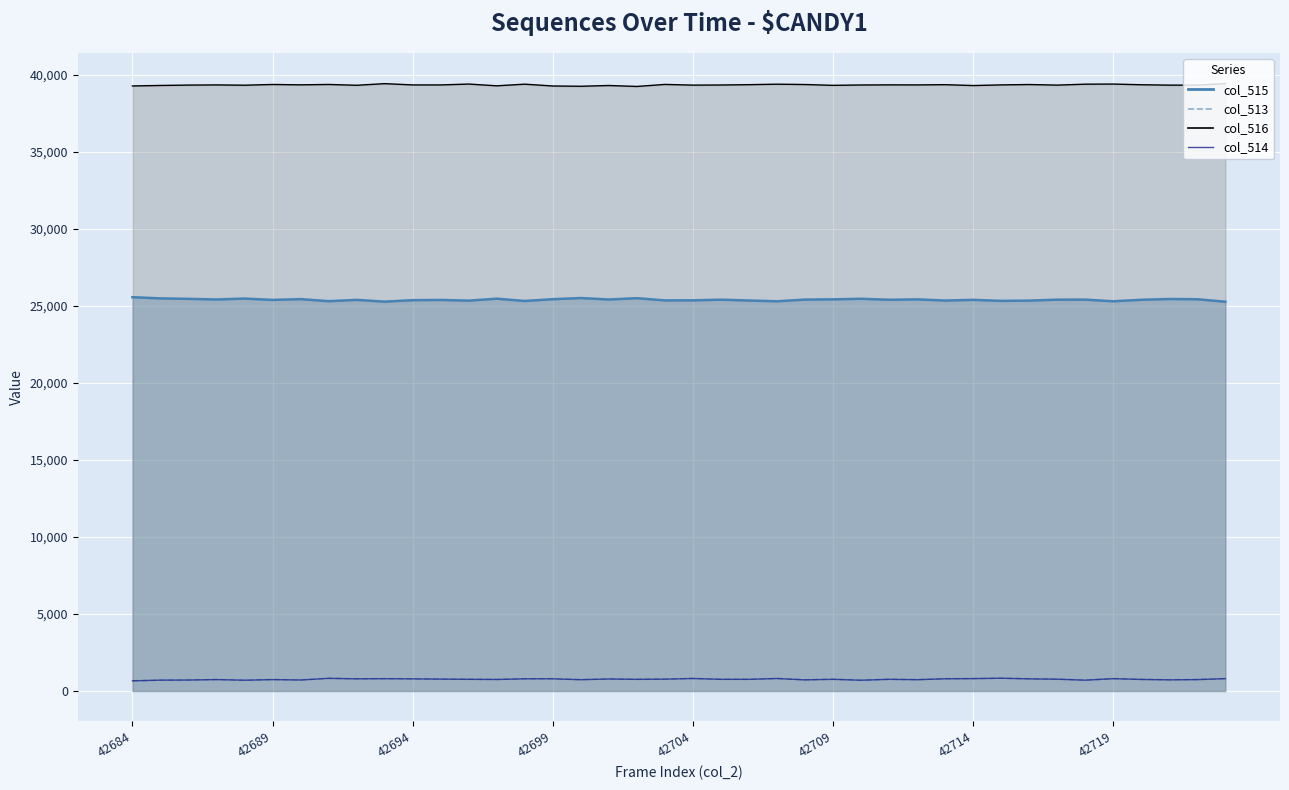

What are all the series names shown in the legend?

col_515 line, col_516 line, col_513 (dashed), col_514